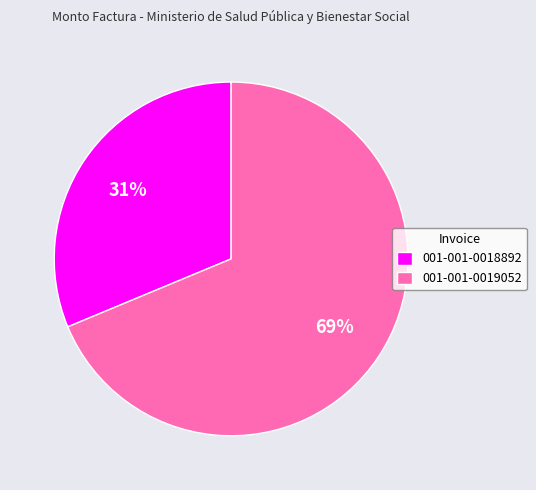

Count the number of slices in the pie.

2